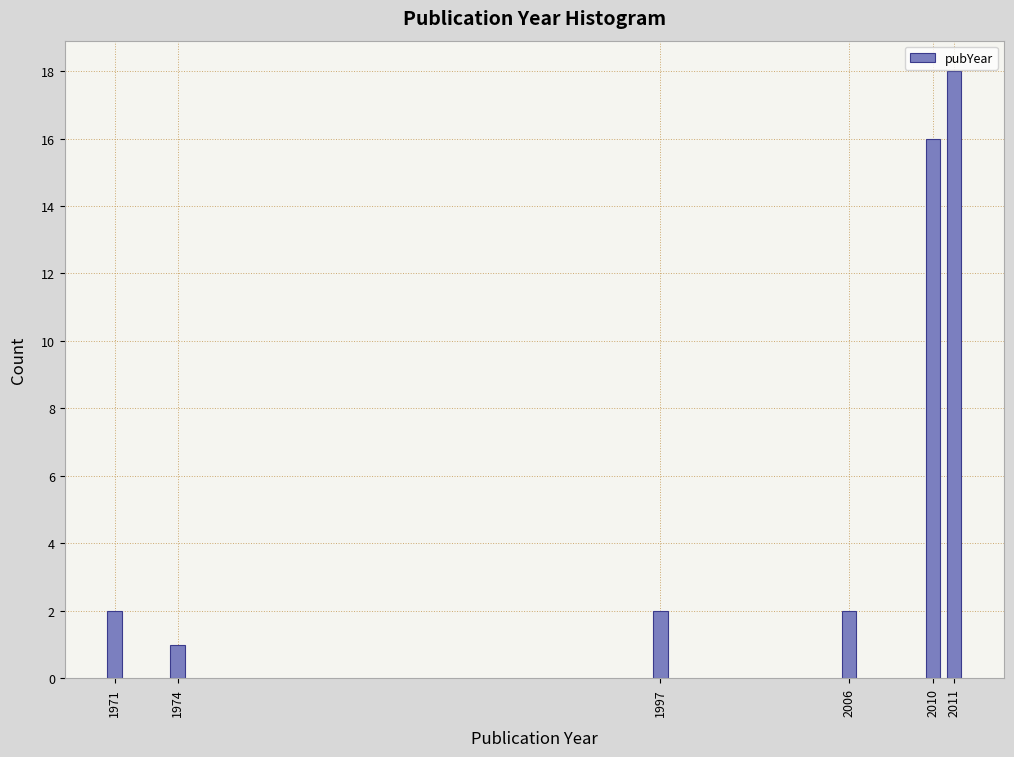

Reading left to right, what are all the values shown in this chart?

1971=2	1974=1	1997=2	2006=2	2010=16	2011=18